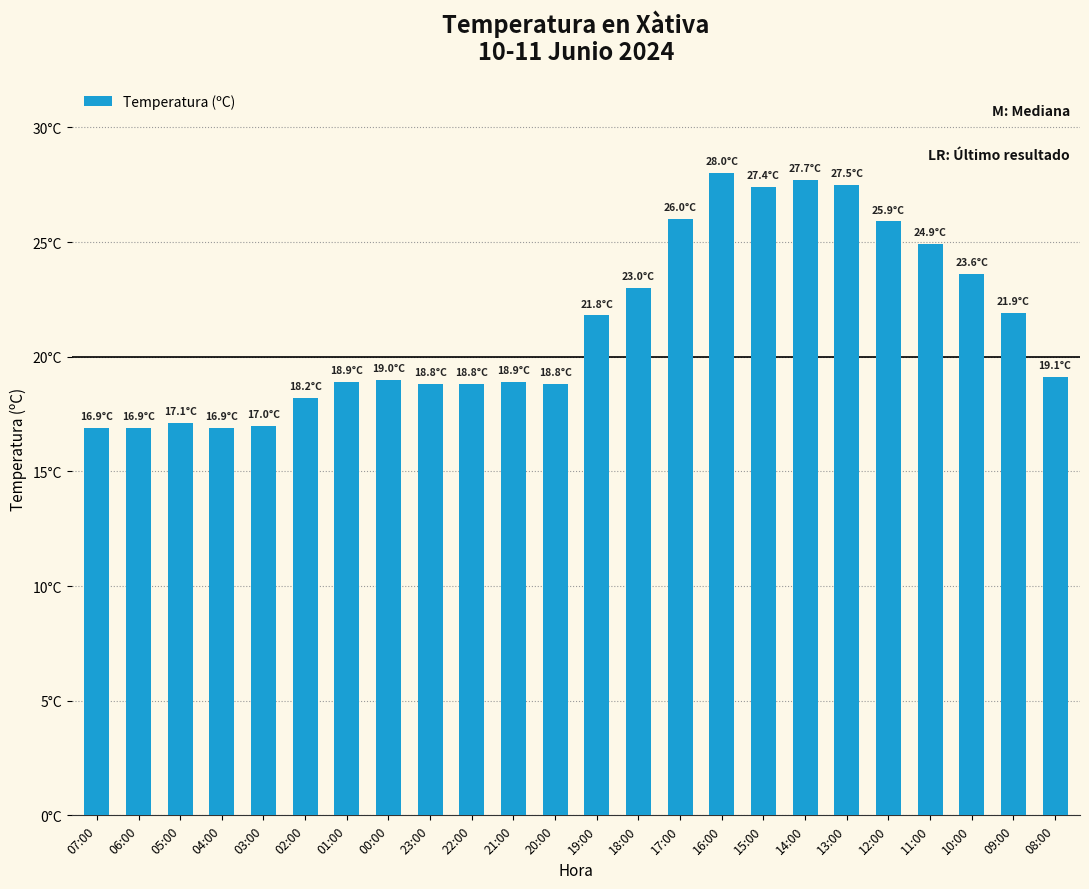

Rank the categories by value from lowest to highest.

07:00, 06:00, 04:00, 03:00, 05:00, 02:00, 23:00, 22:00, 20:00, 01:00, 21:00, 00:00, 08:00, 19:00, 09:00, 18:00, 10:00, 11:00, 12:00, 17:00, 15:00, 13:00, 14:00, 16:00